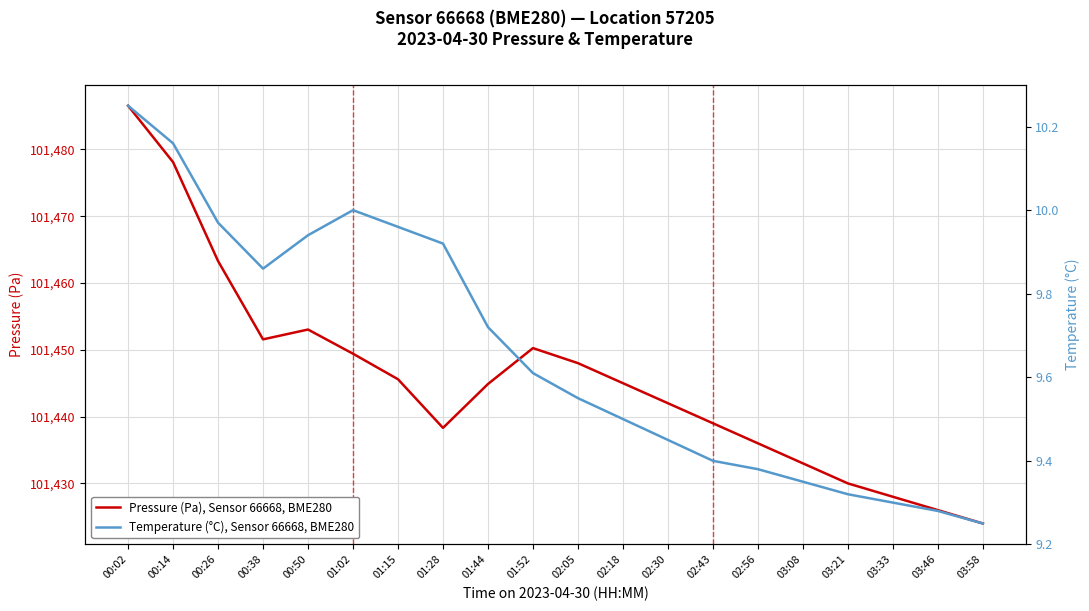

Reading left to right, what are all the values shown in this chart?

Pressure (Pa), Sensor 66668, BME280: 101486.5	101478.1	101463.3	101451.6	101453.0	101449.4	101445.6	101438.3	101444.9	101450.2	101448.0	101445.0	101442.0	101439.0	101436.0	101433.0	101430.0	101428.0	101426.0	101424.0
Temperature (°C), Sensor 66668, BME280: 10.2	10.2	10.0	9.9	9.9	10.0	10.0	9.9	9.7	9.6	9.6	9.5	9.4	9.4	9.4	9.3	9.3	9.3	9.3	9.2